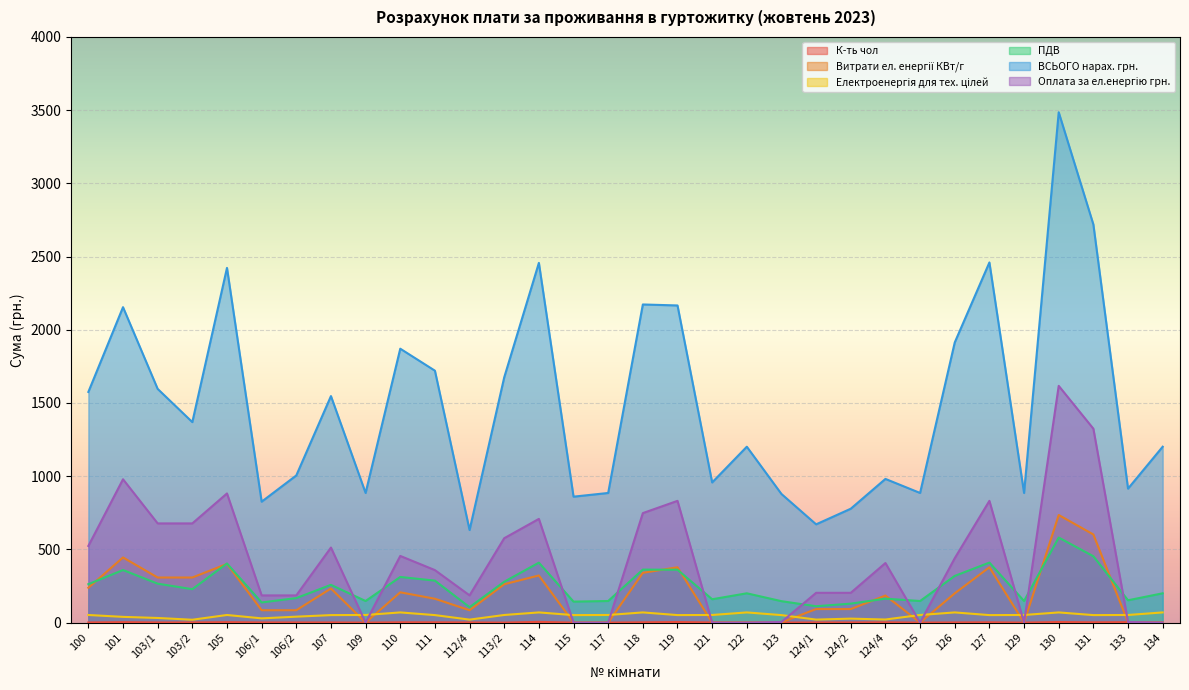

At which label is Оплата за ел.енергію грн. closest to 808?

119